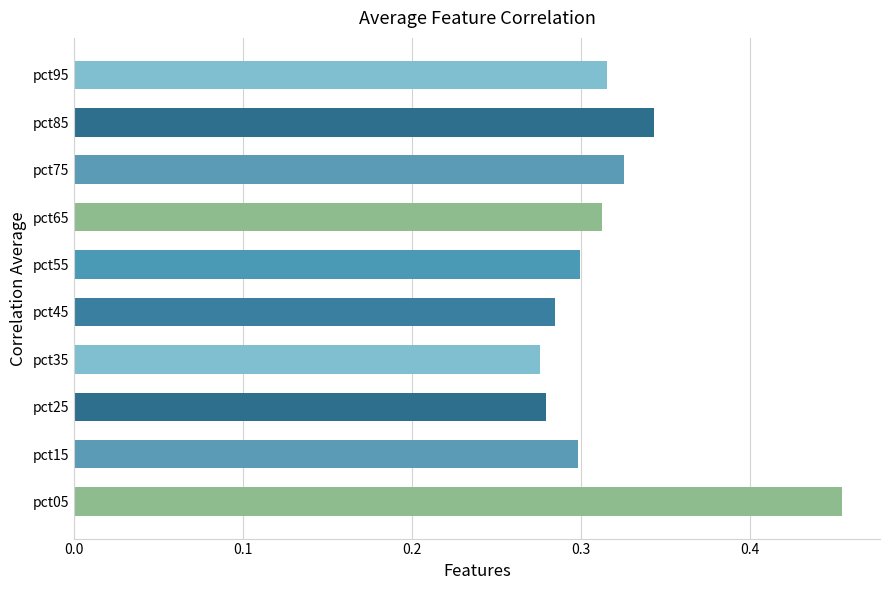

The value at pct75 is 0.3. True or false?

True